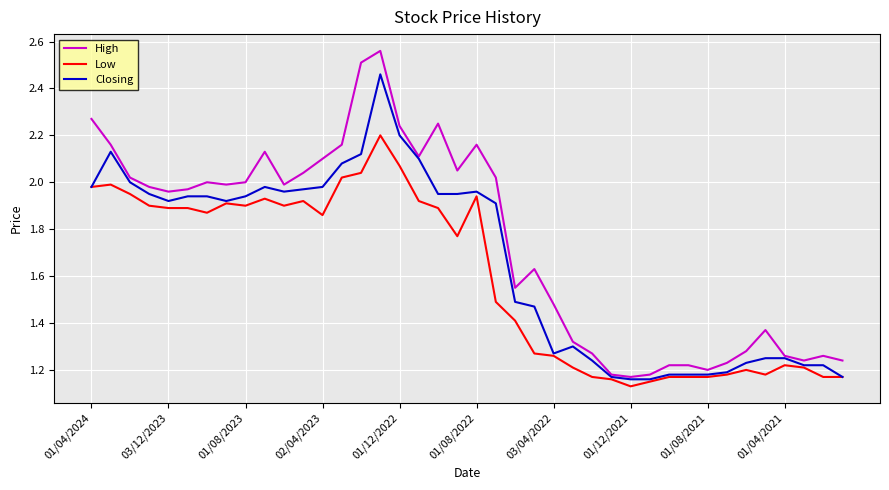

Which series has the largest total across all categories?

High